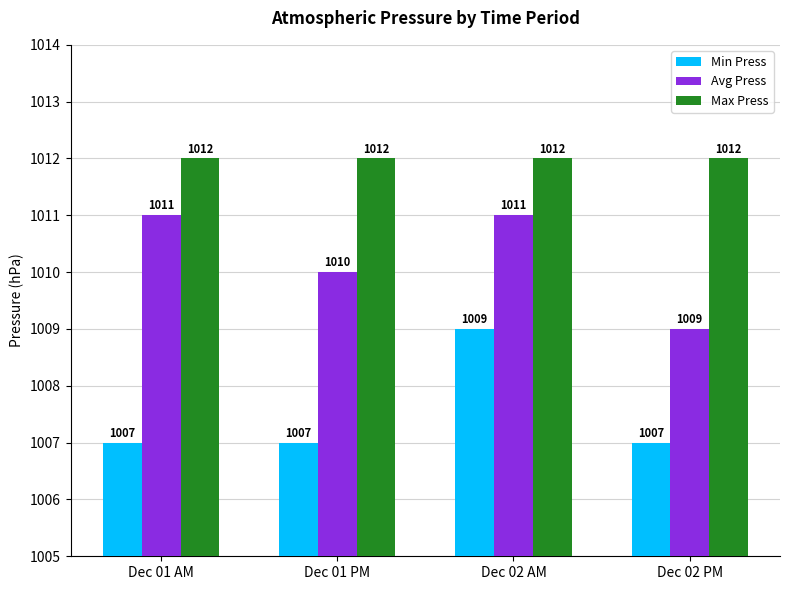

What are all the series names shown in the legend?

Min Press, Avg Press, Max Press